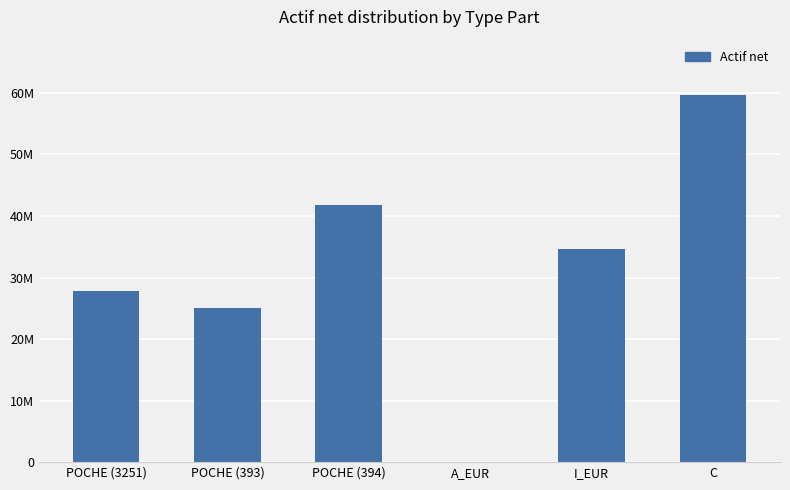

What is the sum of the values at POCHE (394) and POCHE (393)?

66904364.3